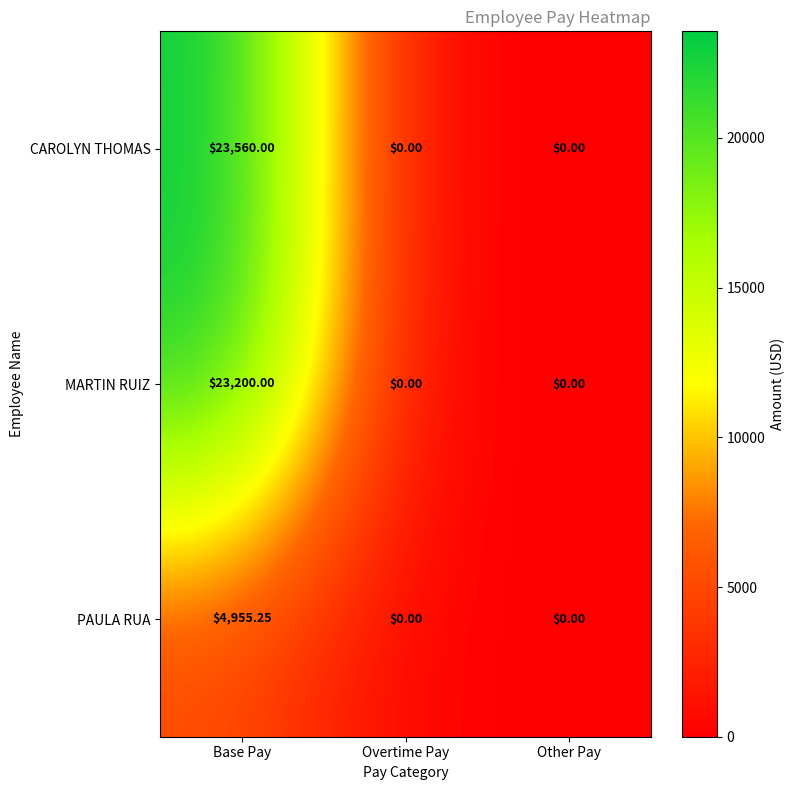

Rank the series at Base Pay from lowest to highest value.

PAULA RUA, MARTIN RUIZ, CAROLYN THOMAS